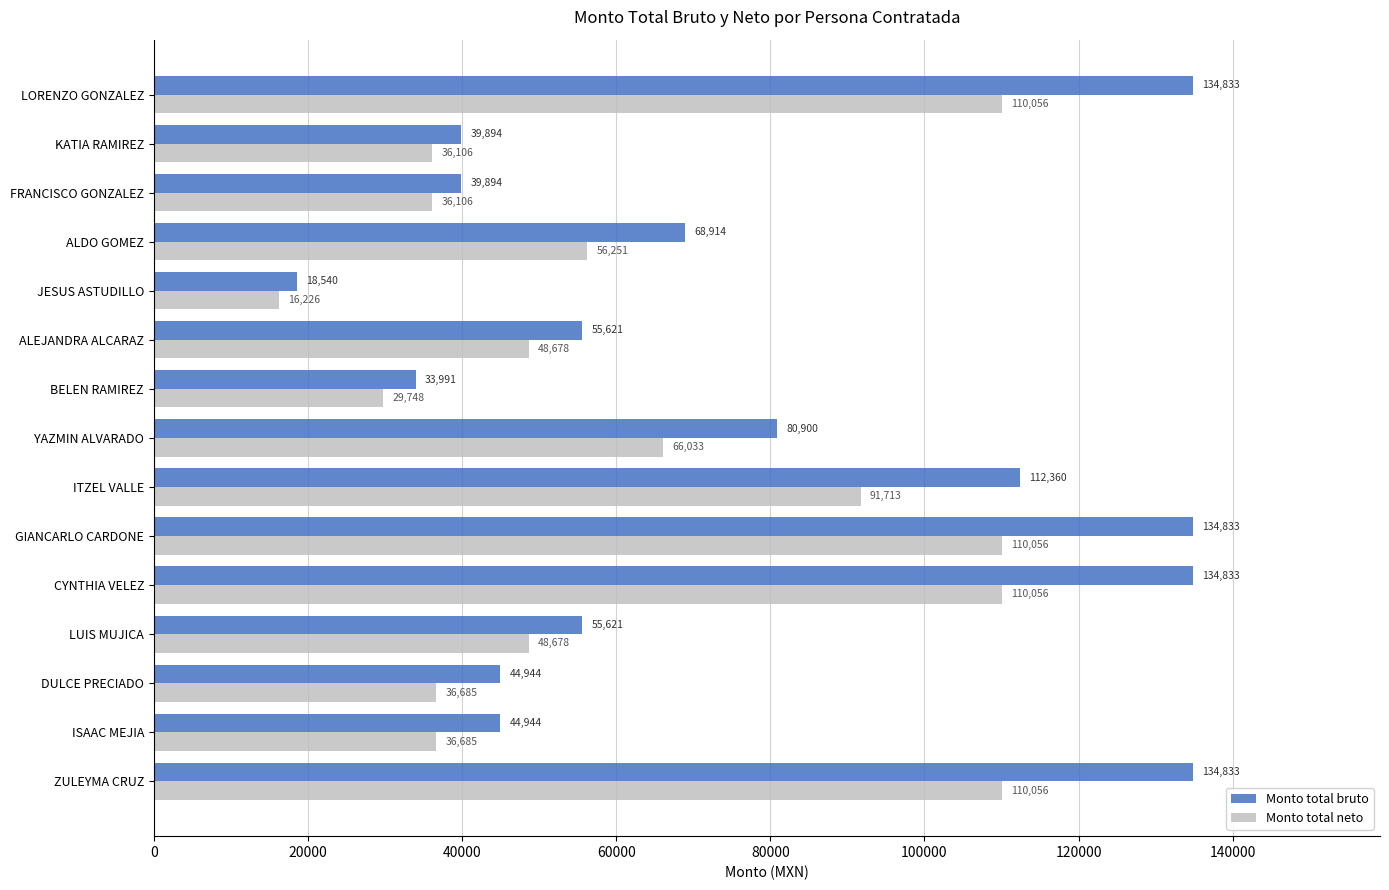

What is the minimum value for Monto total bruto?

18540.3